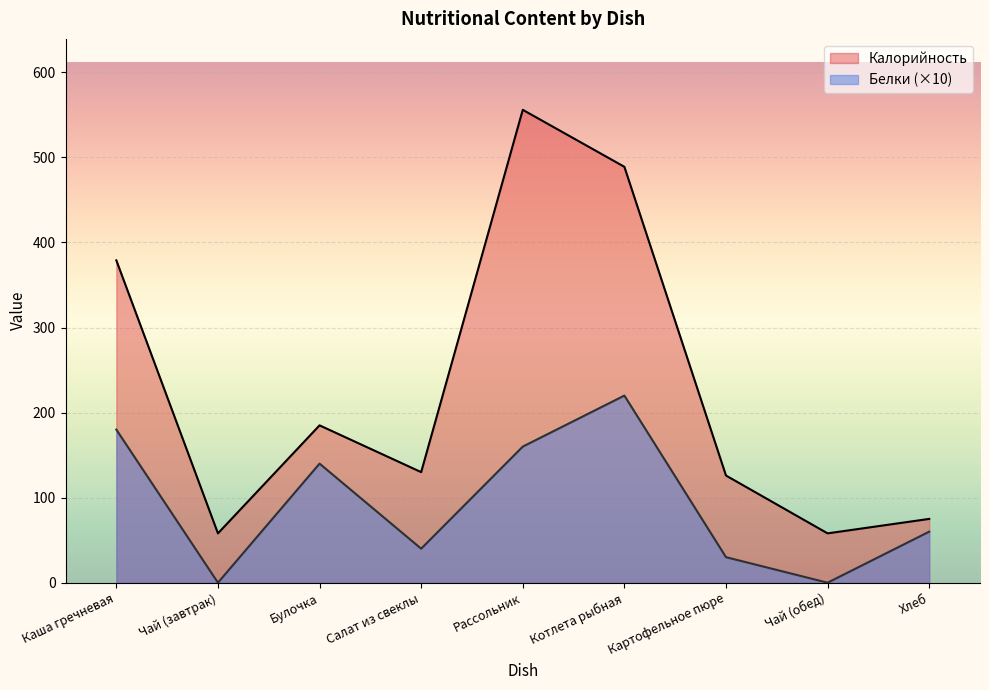

Which series has the largest total across all categories?

Калорийность